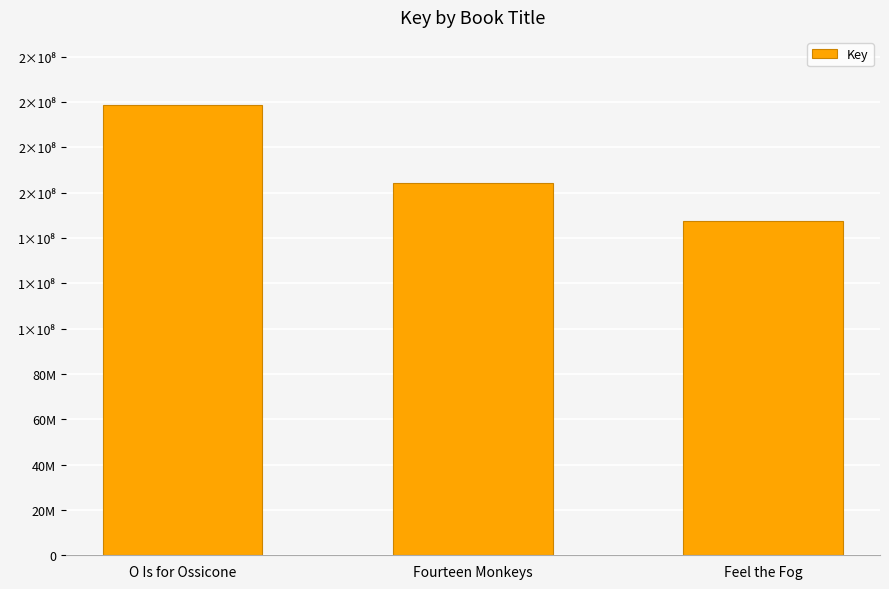

Are the bars horizontal?

No